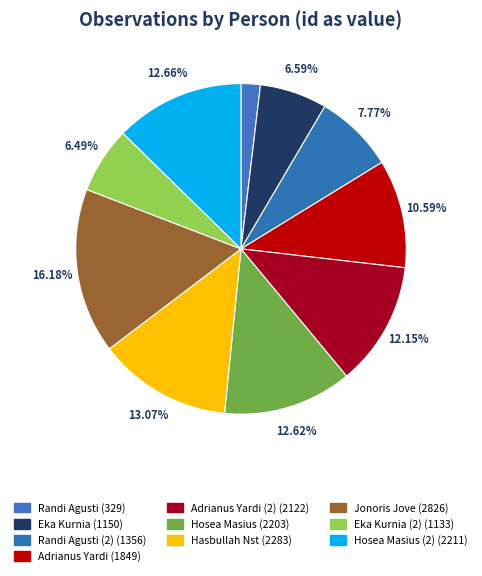

How many segments does this pie chart have?

10